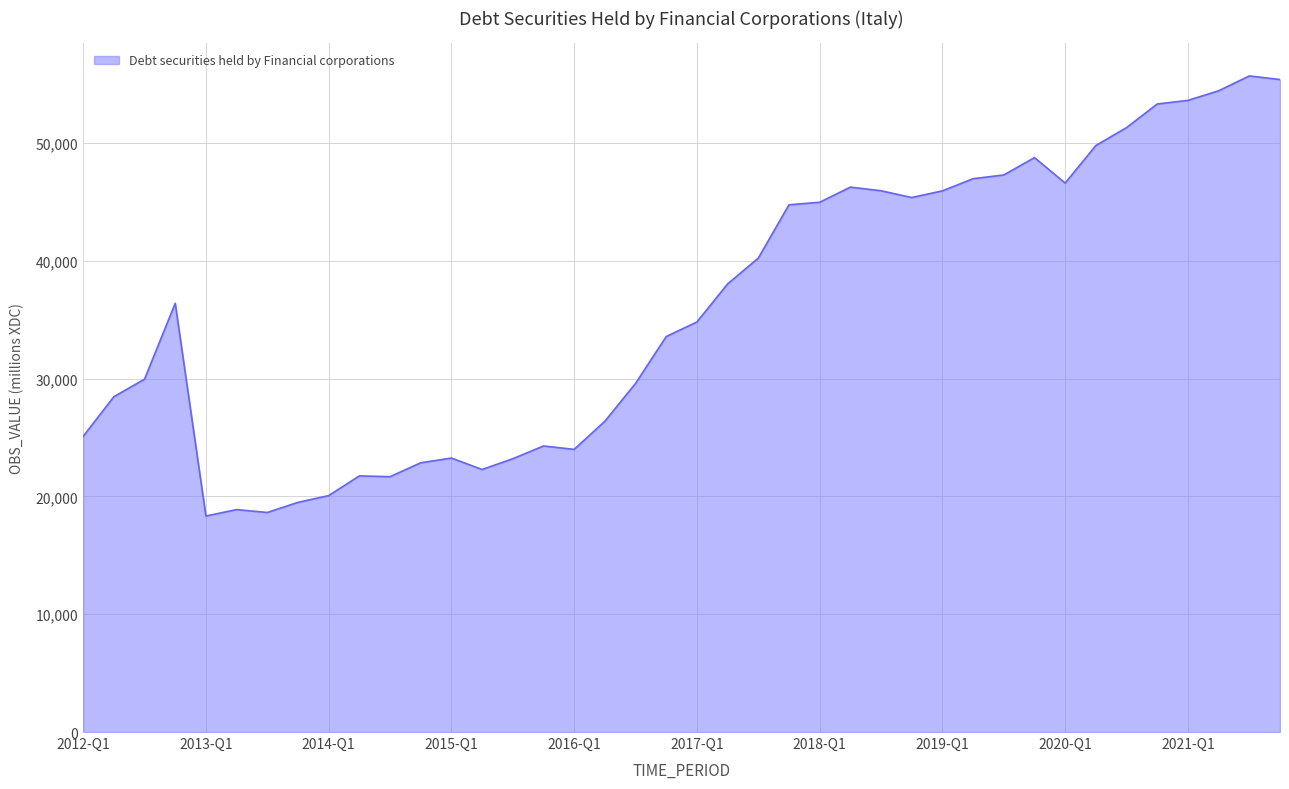

Does the chart have visible grid lines?

Yes